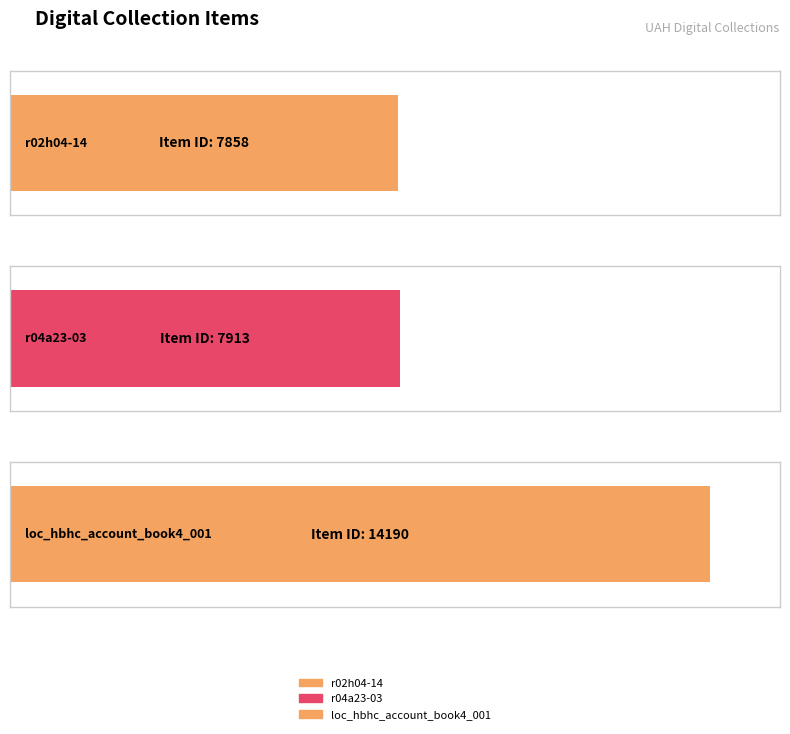

What is the change in value from r04a23-03 to loc_hbhc_account_book4_001?

+6277